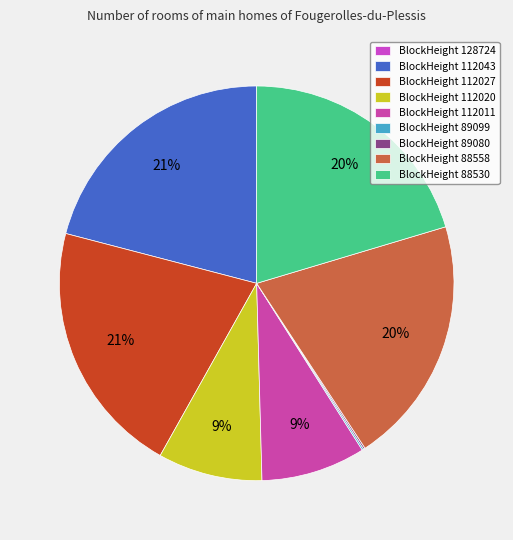

Count the number of slices in the pie.

9